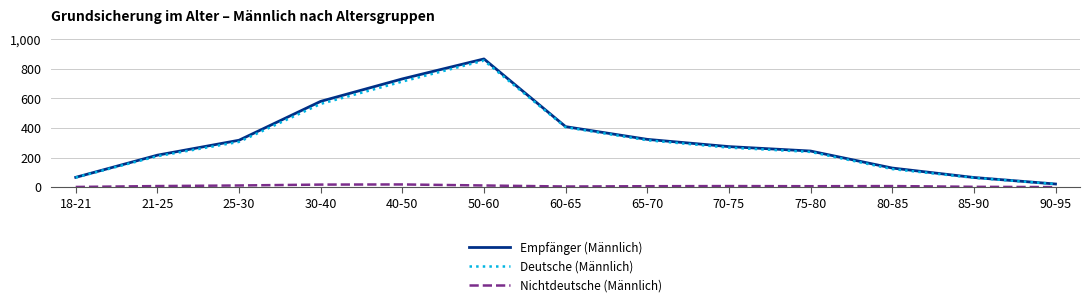

What is the approximate value of Empfänger (Männlich) at 30-40, to the nearest 100?

600